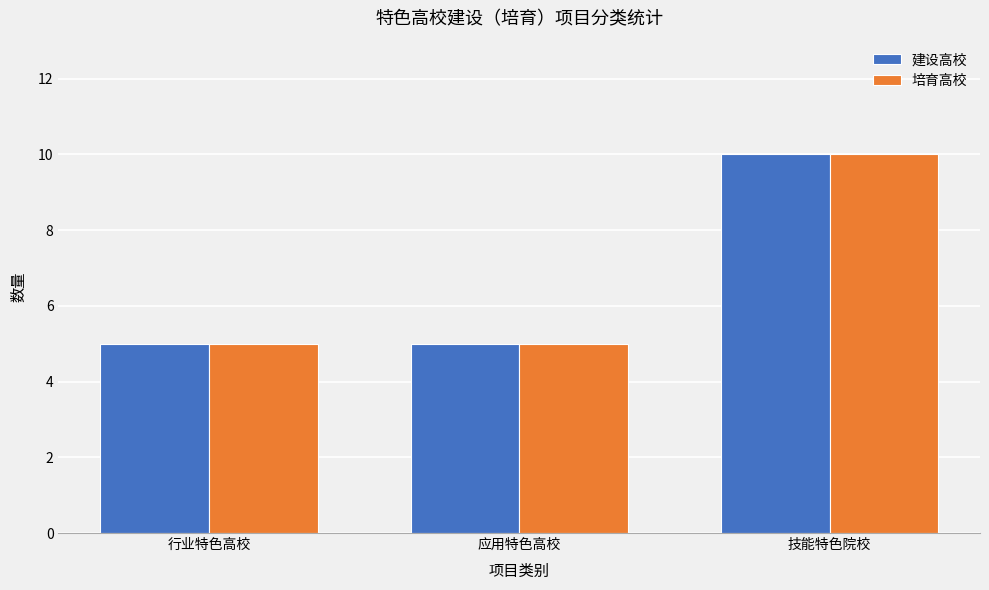

What is the total value across all series at 行业特色高校?

10